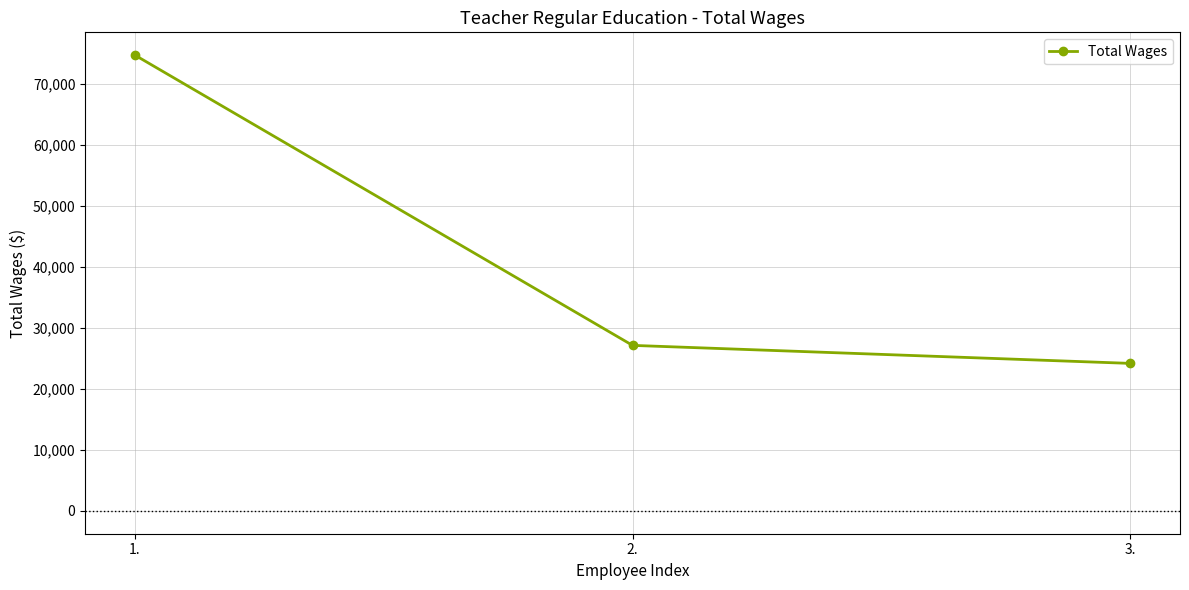

Reading left to right, list all the values displayed in this chart.

1.=74751	2.=27150	3.=24196